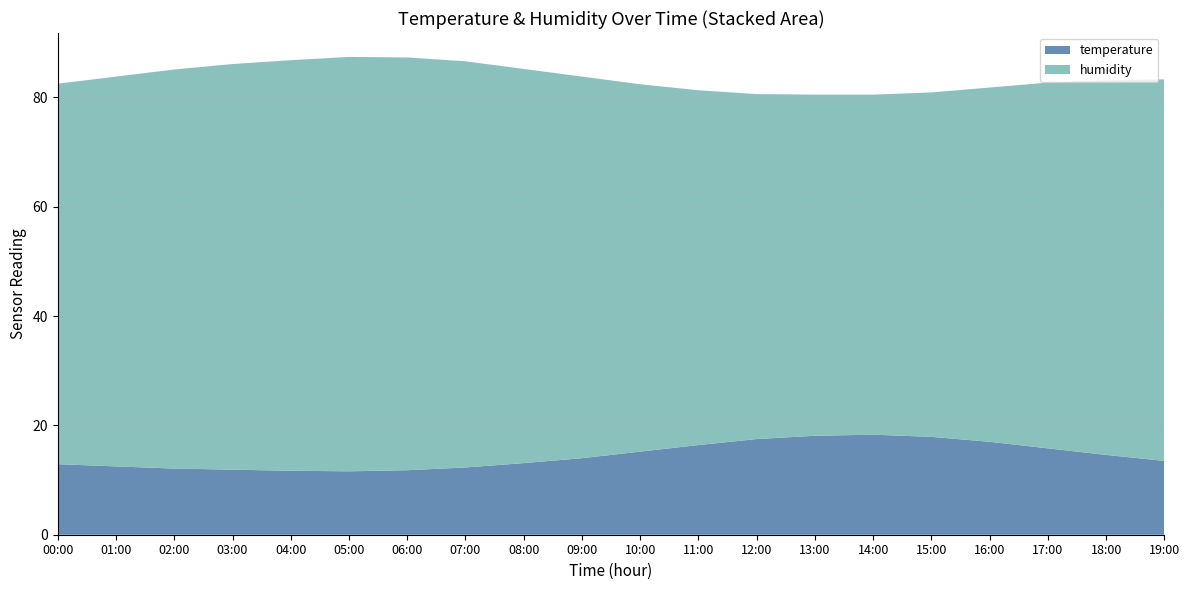

Reading left to right, what are all the values shown in this chart?

temperature: 00:00=12.9	01:00=12.5	02:00=12.1	03:00=11.9	04:00=11.7	05:00=11.6	06:00=11.8	07:00=12.3	08:00=13.1	09:00=14.0	10:00=15.2	11:00=16.4	12:00=17.5	13:00=18.1	14:00=18.3	15:00=17.9	16:00=17.0	17:00=15.8	18:00=14.6	19:00=13.5
humidity: 00:00=69.6	01:00=71.3	02:00=73.0	03:00=74.2	04:00=75.1	05:00=75.8	06:00=75.5	07:00=74.3	08:00=72.1	09:00=69.8	10:00=67.2	11:00=64.9	12:00=63.1	13:00=62.4	14:00=62.2	15:00=63.0	16:00=64.8	17:00=66.9	18:00=68.5	19:00=69.8